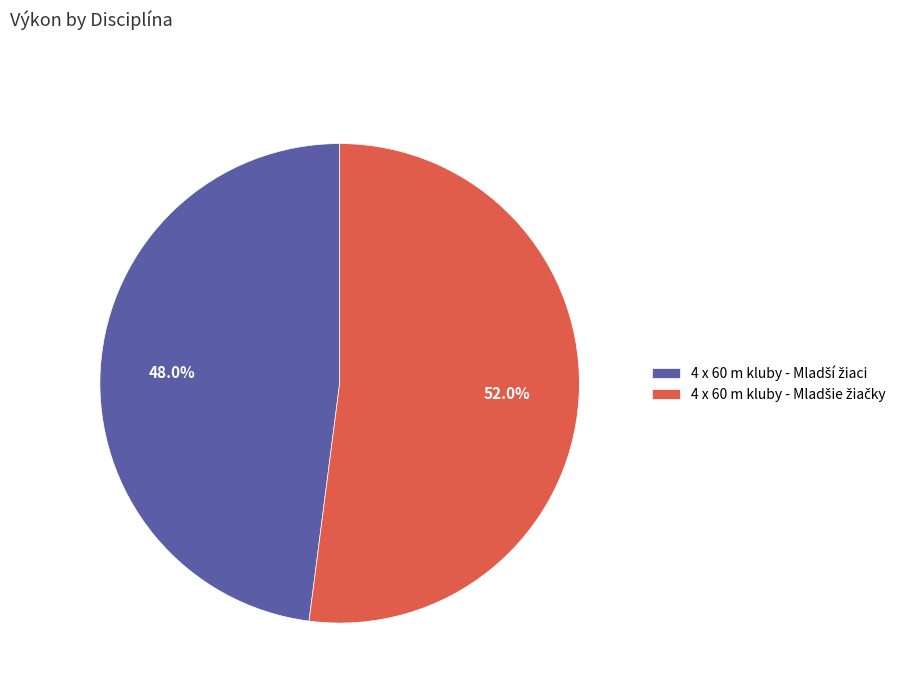

Count the number of slices in the pie.

2